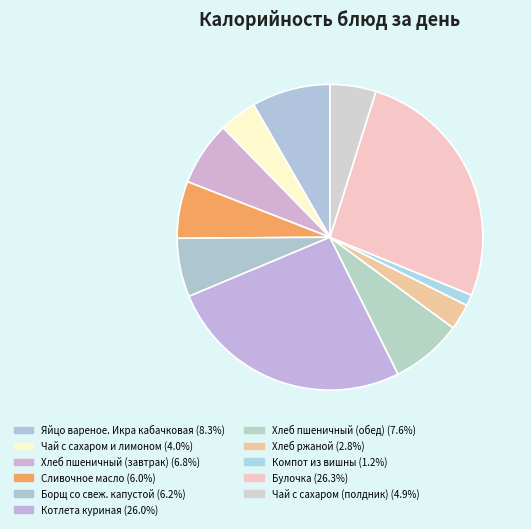

The Котлета куриная slice represents 12% of the pie. True or false?

False